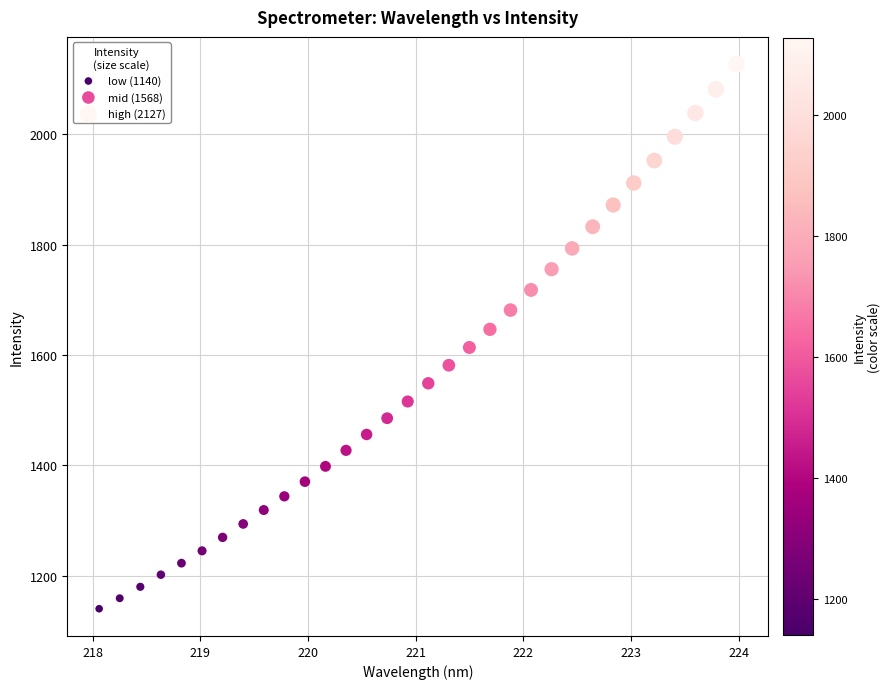

What is the range of Y values (max minus min)?

986.8